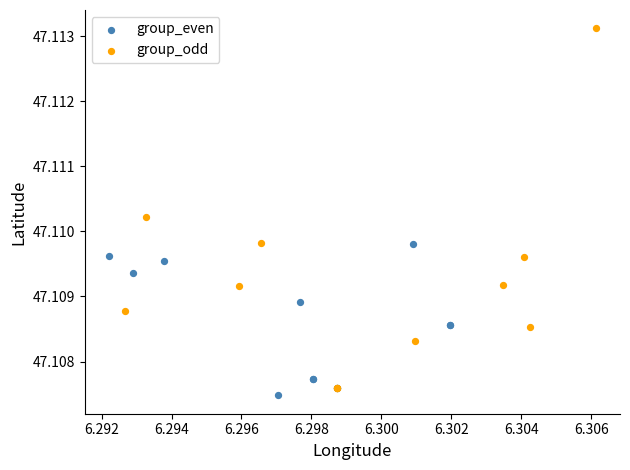

Which series contains the lowest Y value?

group_even